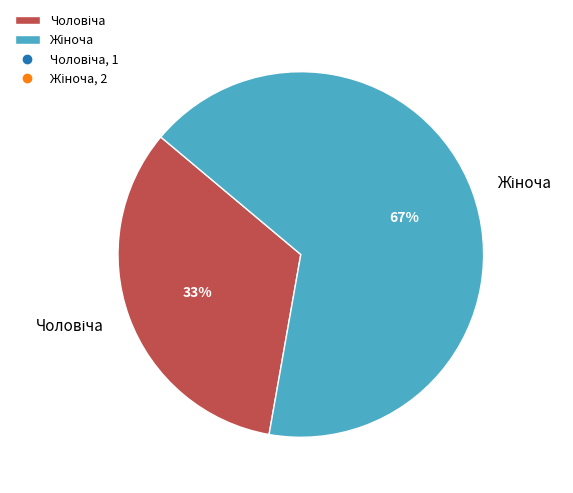

Count the number of slices in the pie.

2